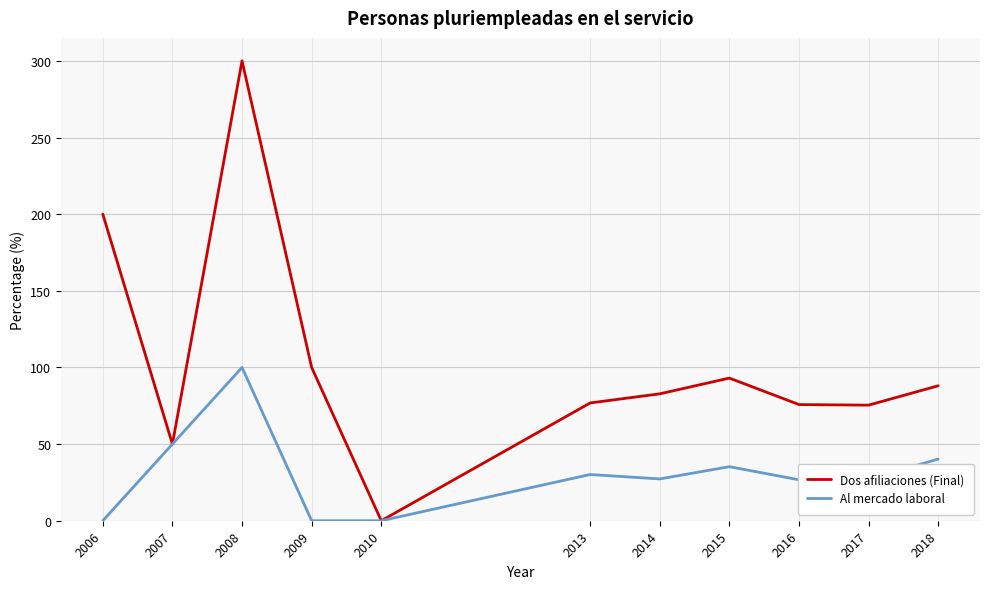

How many series are shown in this chart?

2